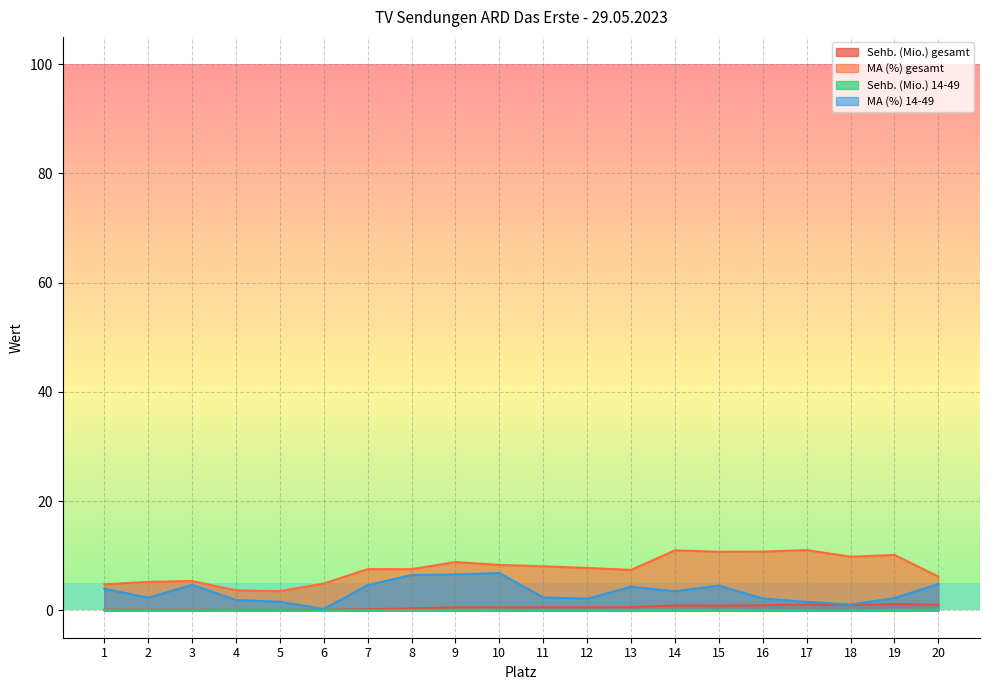

Is the value of Sehb. (Mio.) gesamt at 5 greater than the value of MA (%) 14-49 at 11?

No